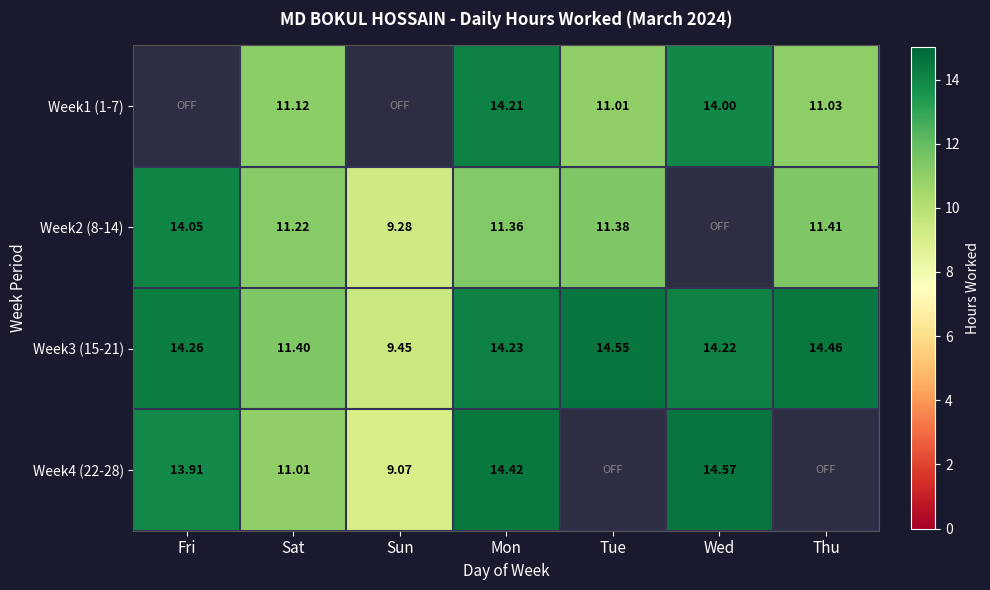

How many values in the Week1 (1-7) series are below 11?

2